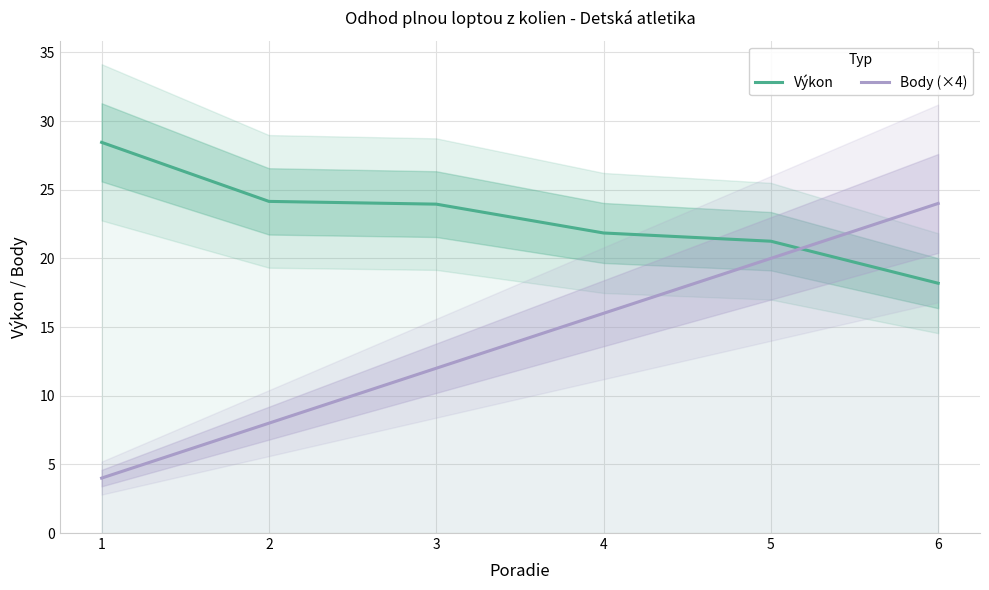

Count the Body (×4) values in the range 8 to 20.

4